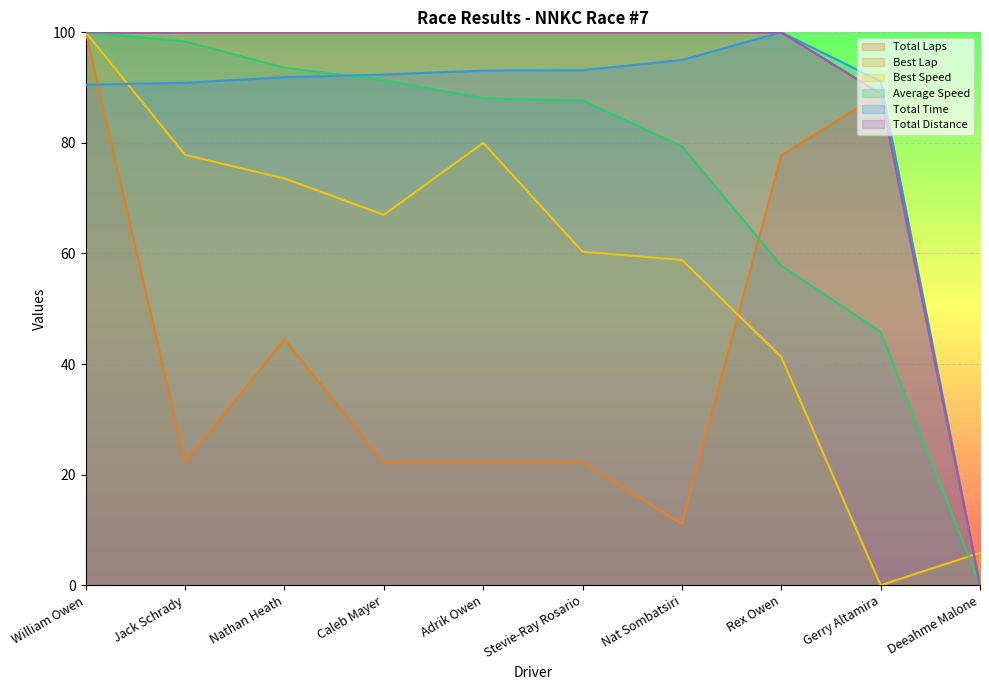

What is the sum of all Total Distance values?

888.9